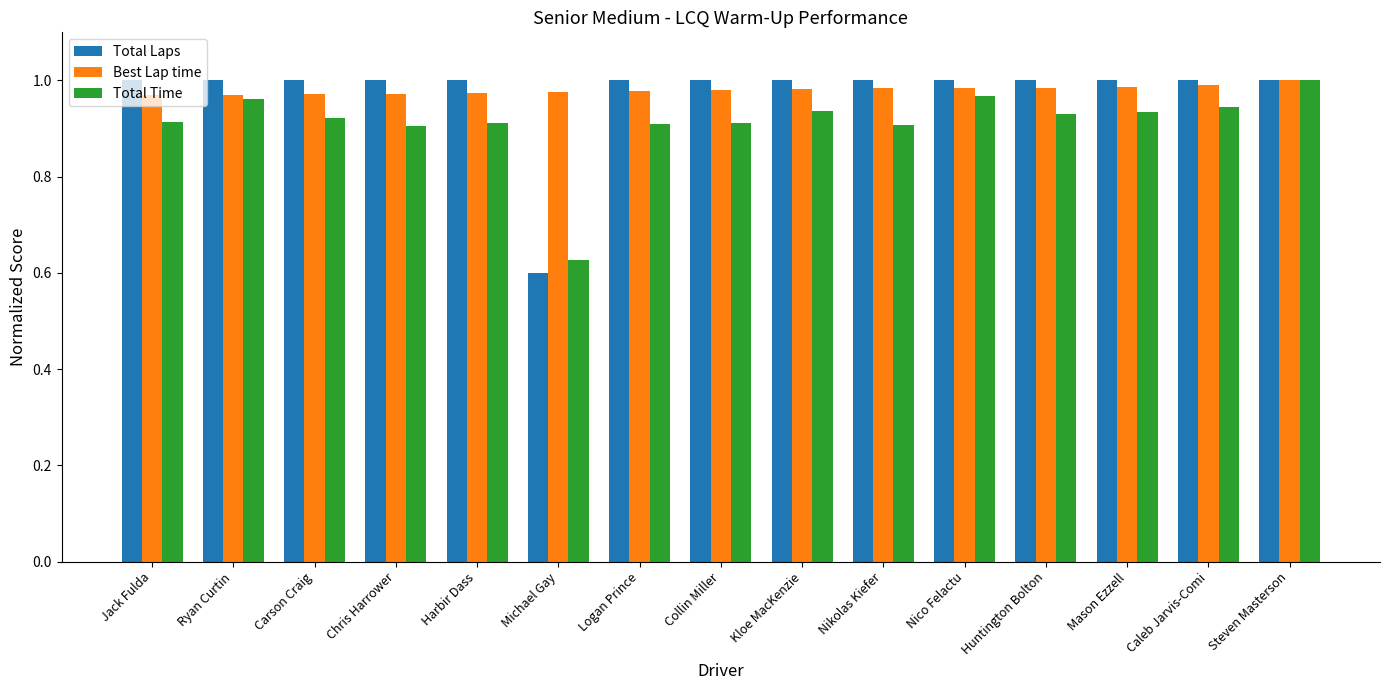

Which category has the highest value in the Total Time series?

Steven Masterson